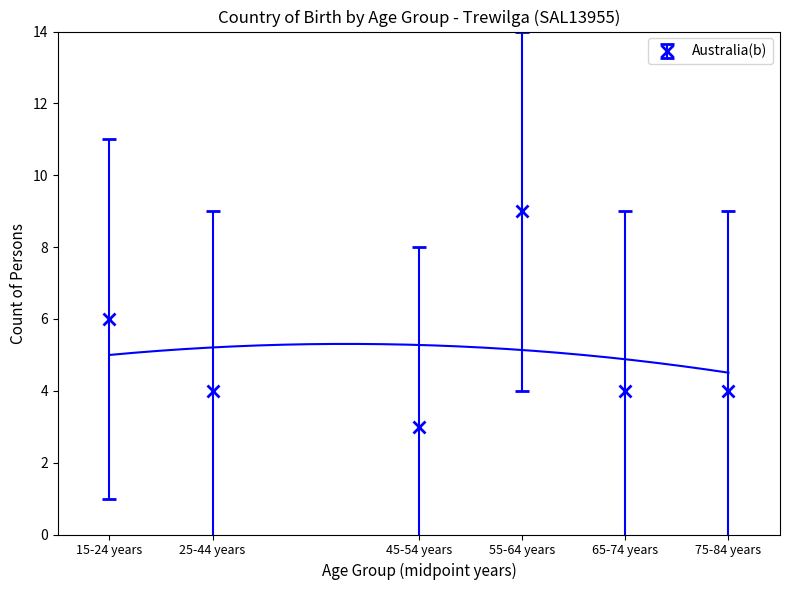

Where is the first local minimum?

45-54 years